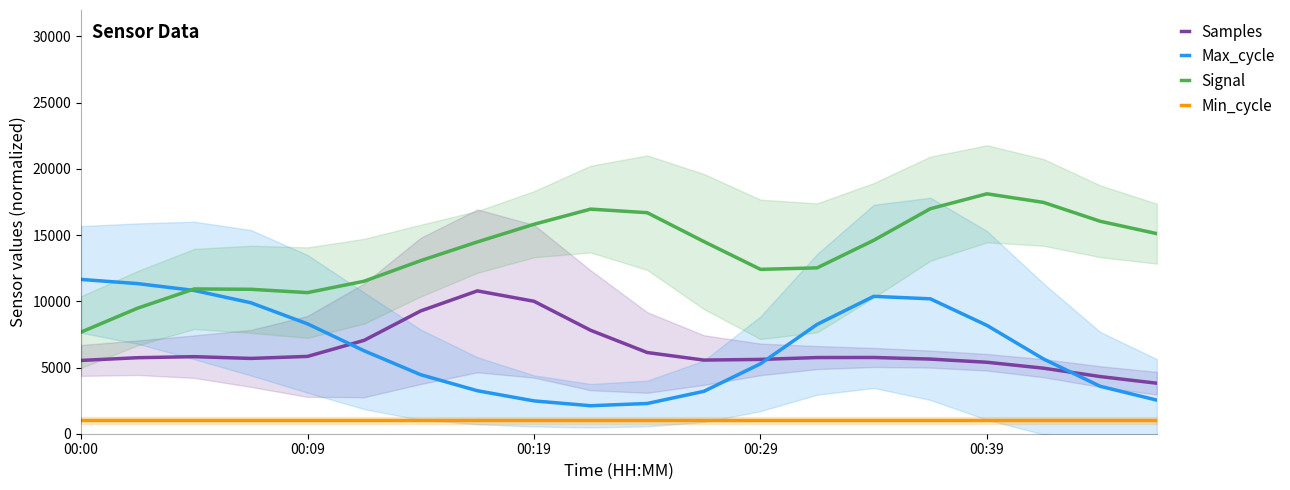

True or false: Signal has more than 2 interior local peaks.

True